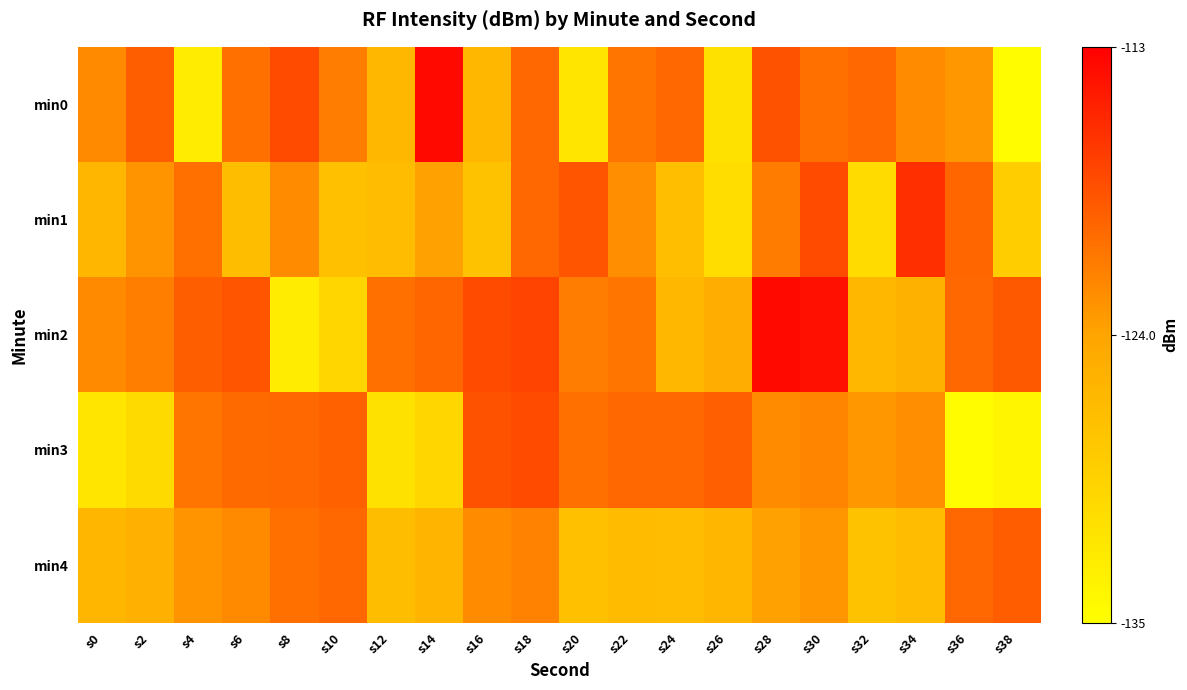

Which series has the largest total across all categories?

min2